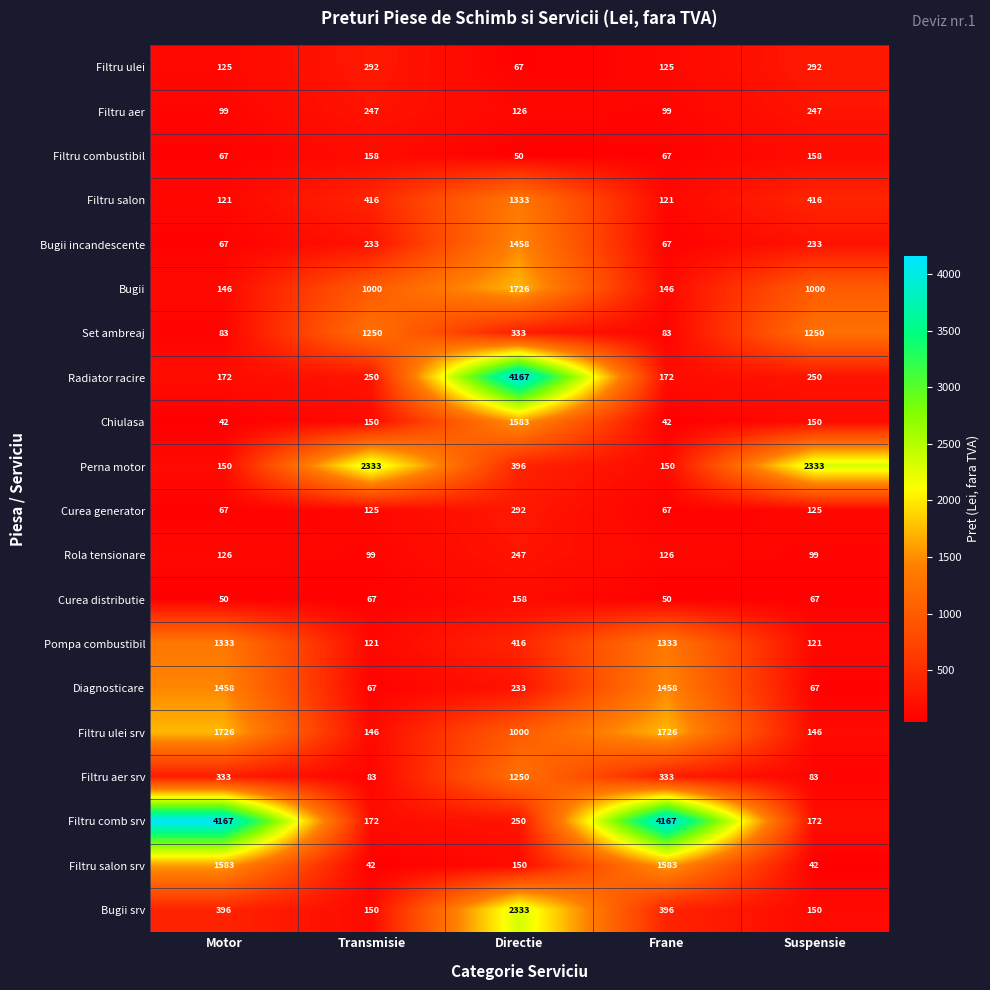

The Filtru comb srv series shows 4167 at Frane. True or false?

True